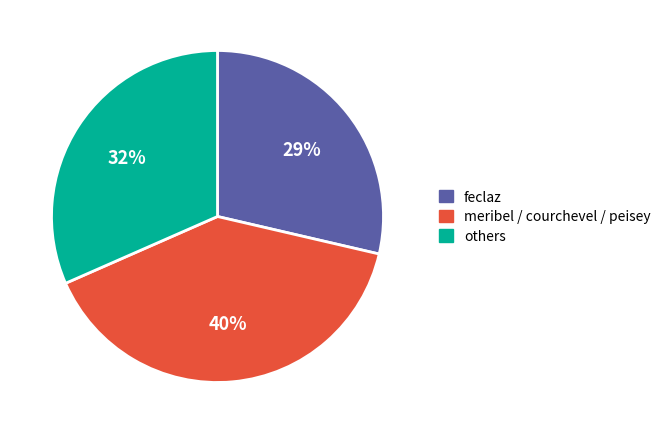

To the nearest percent, what percentage of the pie is others?

32%